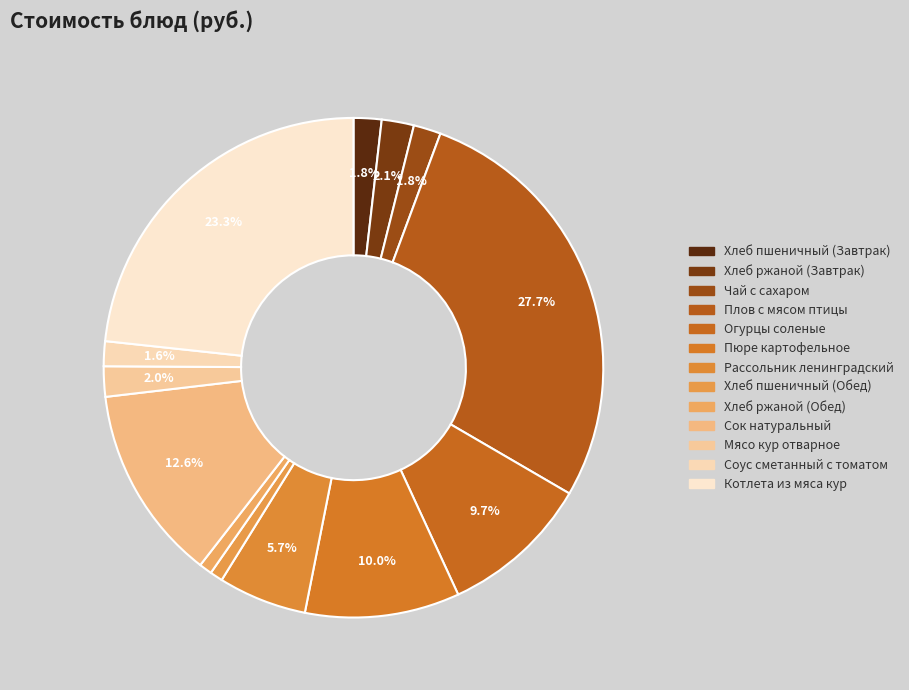

What is the change in value from Плов с мясом птицы to Соус сметанный с томатом?

-73.5